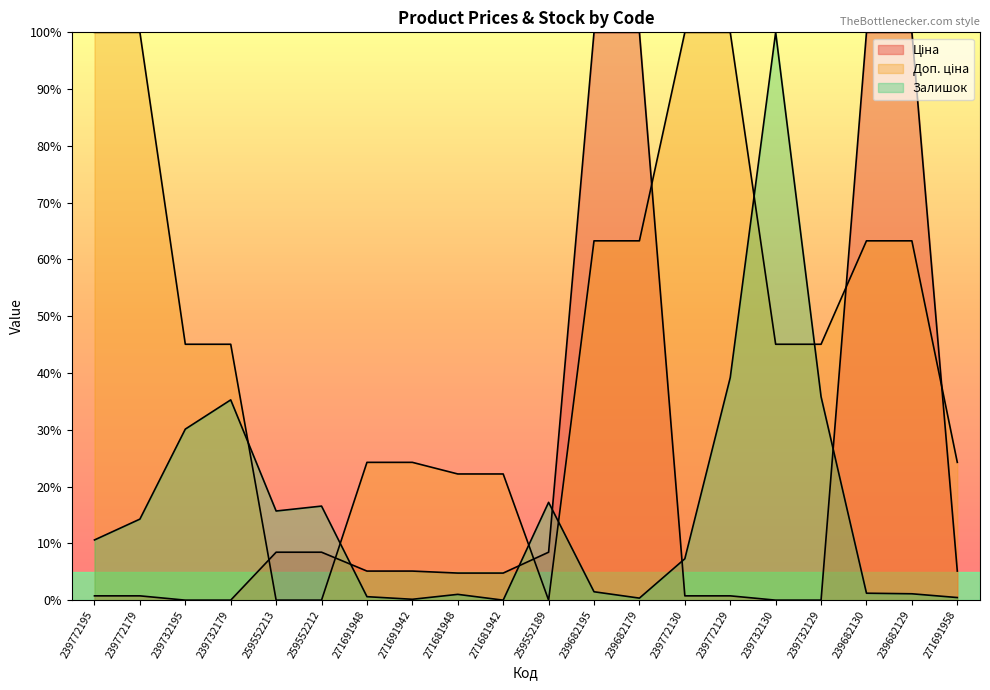

What is the sum of the Залишок values at 239732179 and 239682130?

36.5